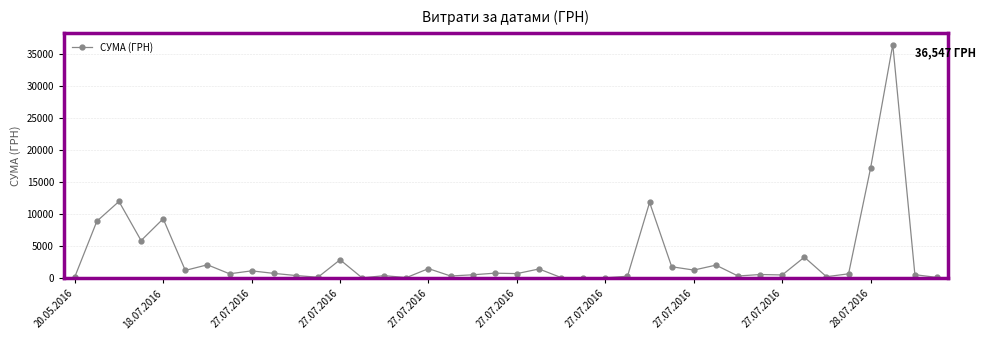

Does the chart have visible grid lines?

Yes